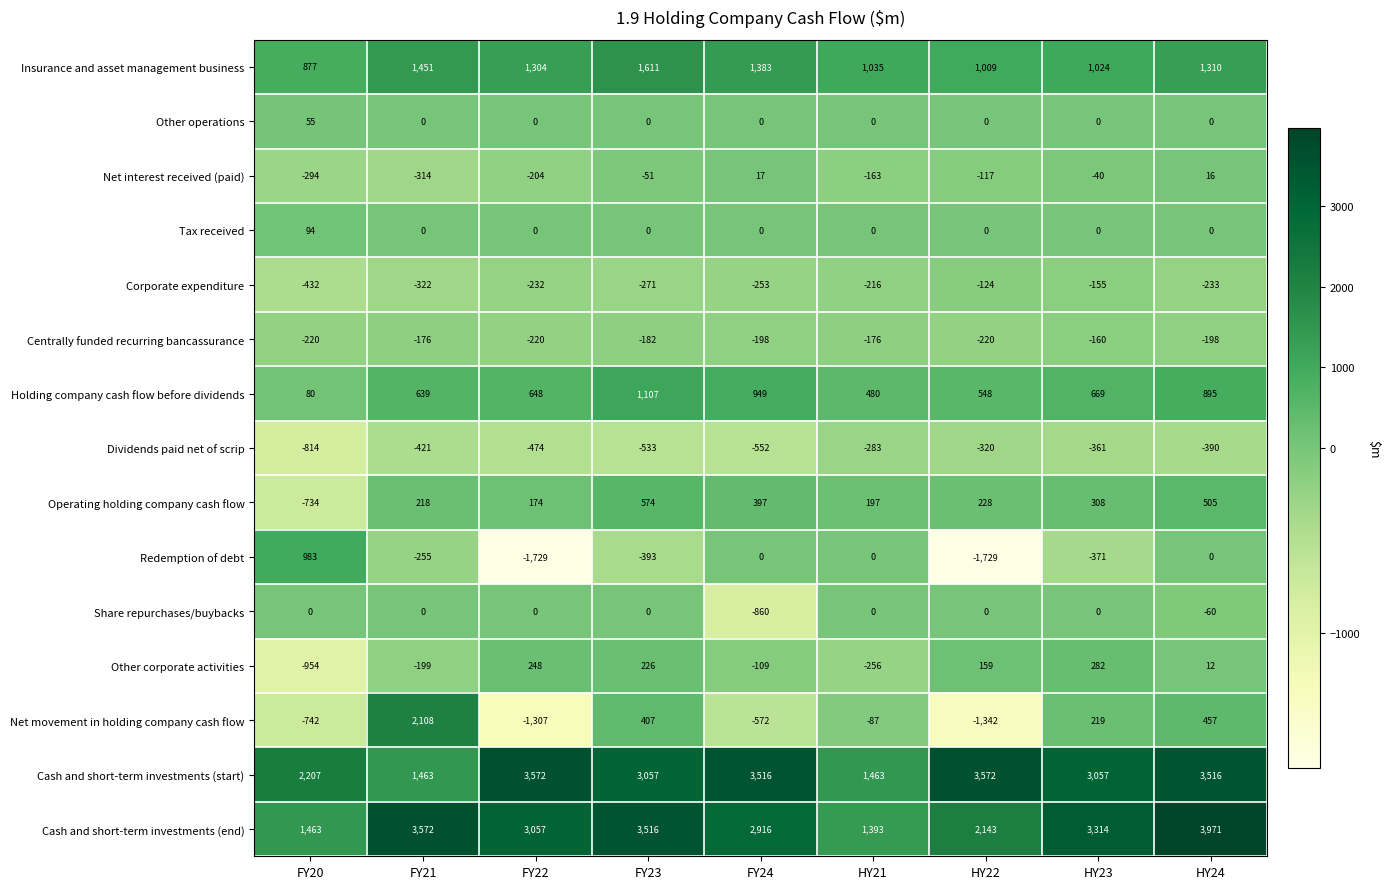

Is it true that Dividends paid net of scrip equals -814 at FY20?

True